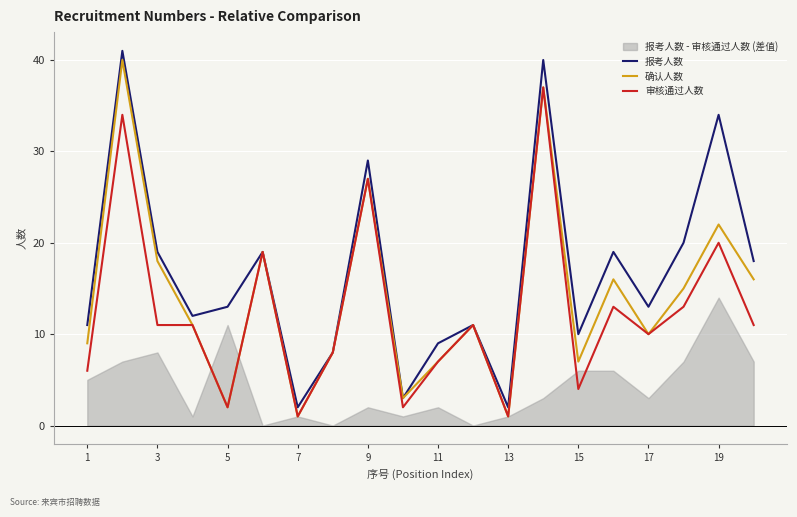

Is the value of 审核通过人数 at 1 greater than the value of 报考人数 at 13?

Yes